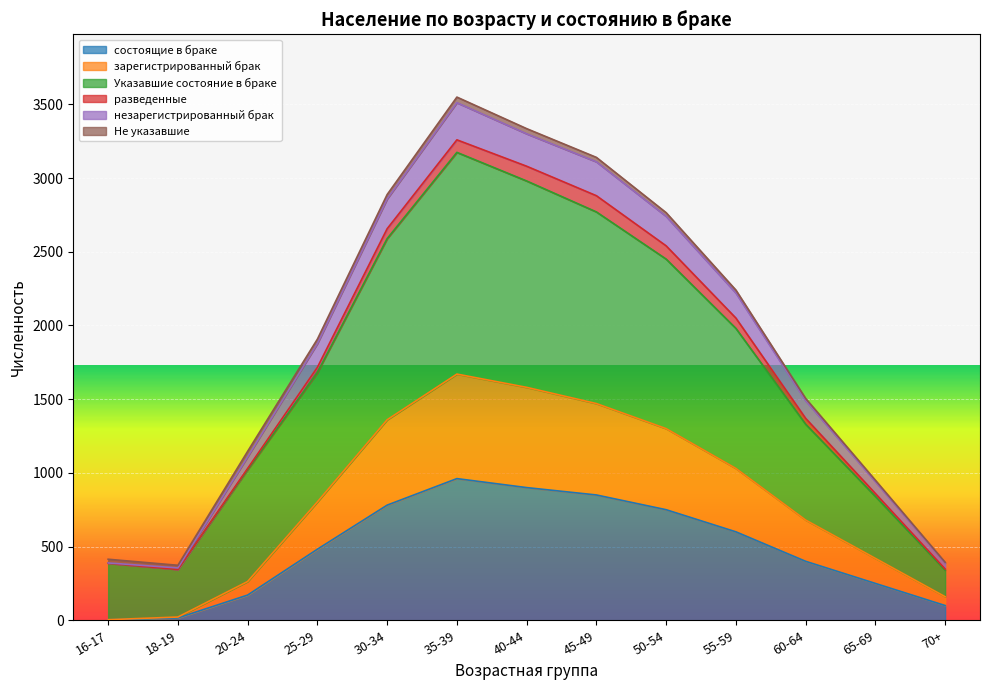

Does the chart display data point markers on the line(s)?

No